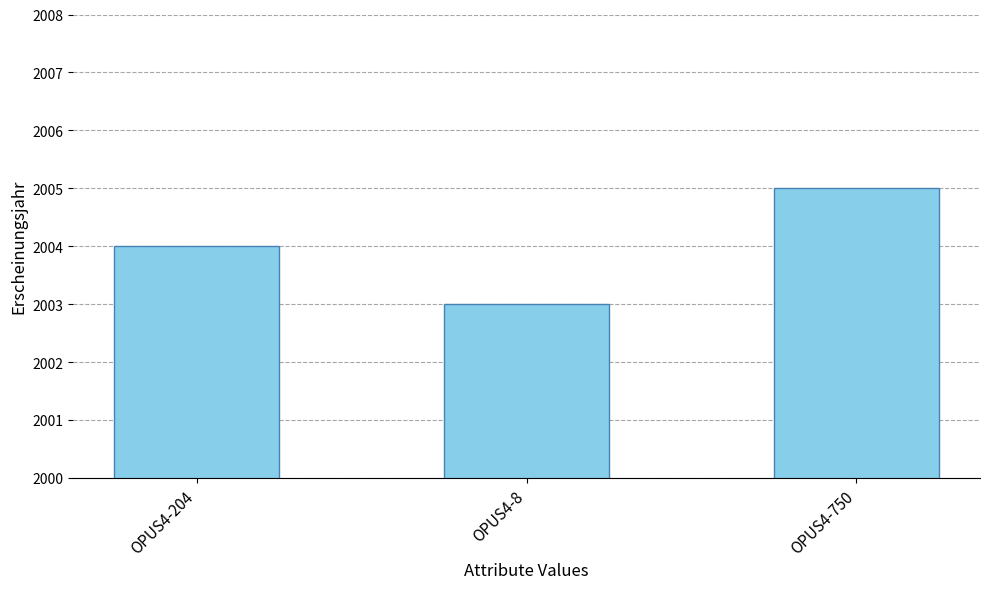

How many values are between 2003 and 2005?

3